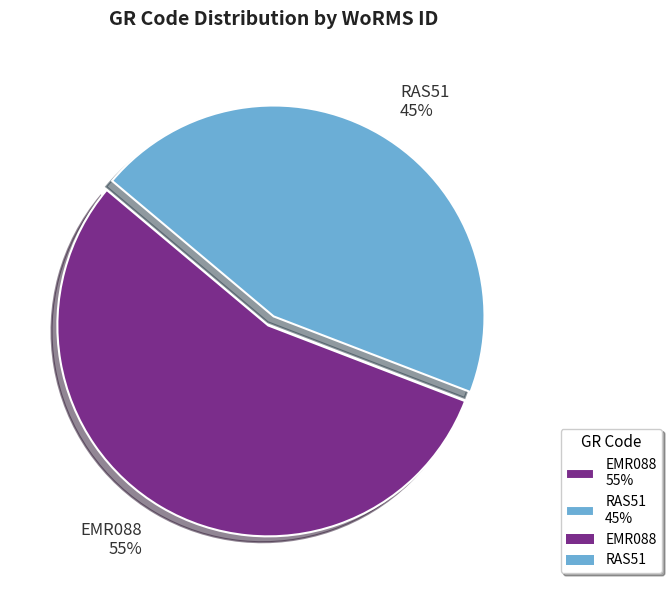

Is there any slice that represents more than half of the pie?

Yes